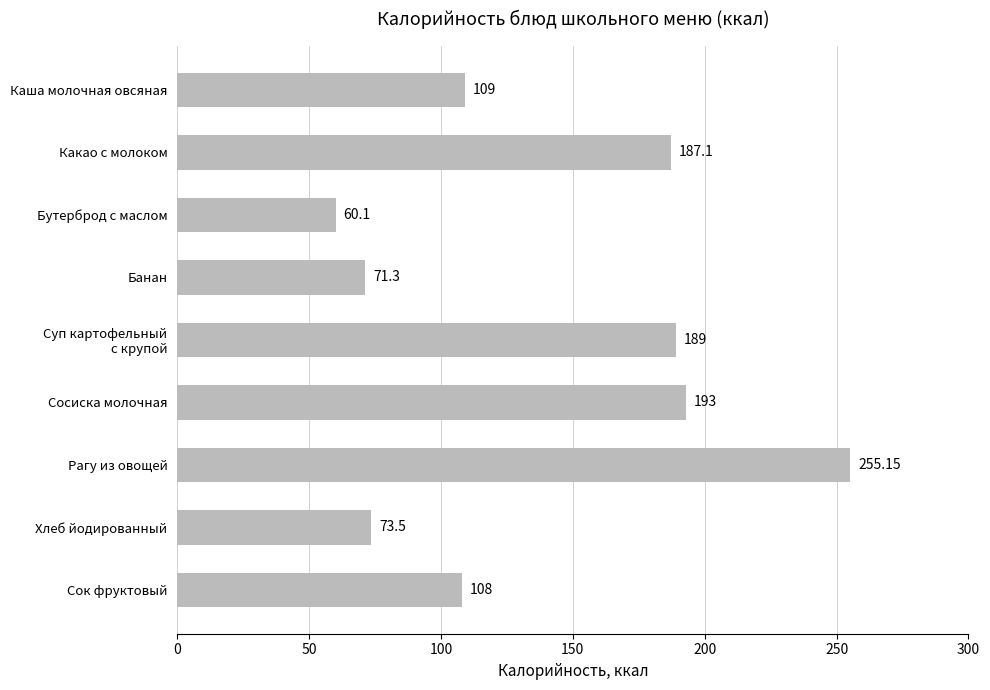

What is the label of the 4th bar from the bottom?

Сосиска молочная